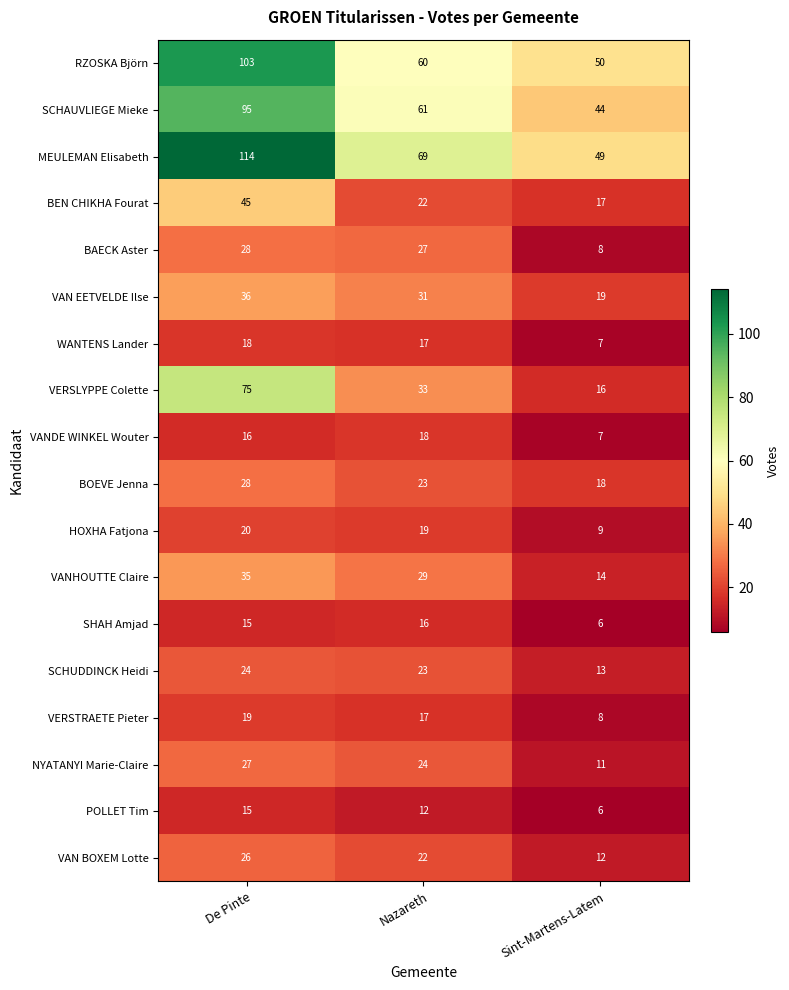

What is the sum of the SHAH Amjad values at Sint-Martens-Latem and De Pinte?

21